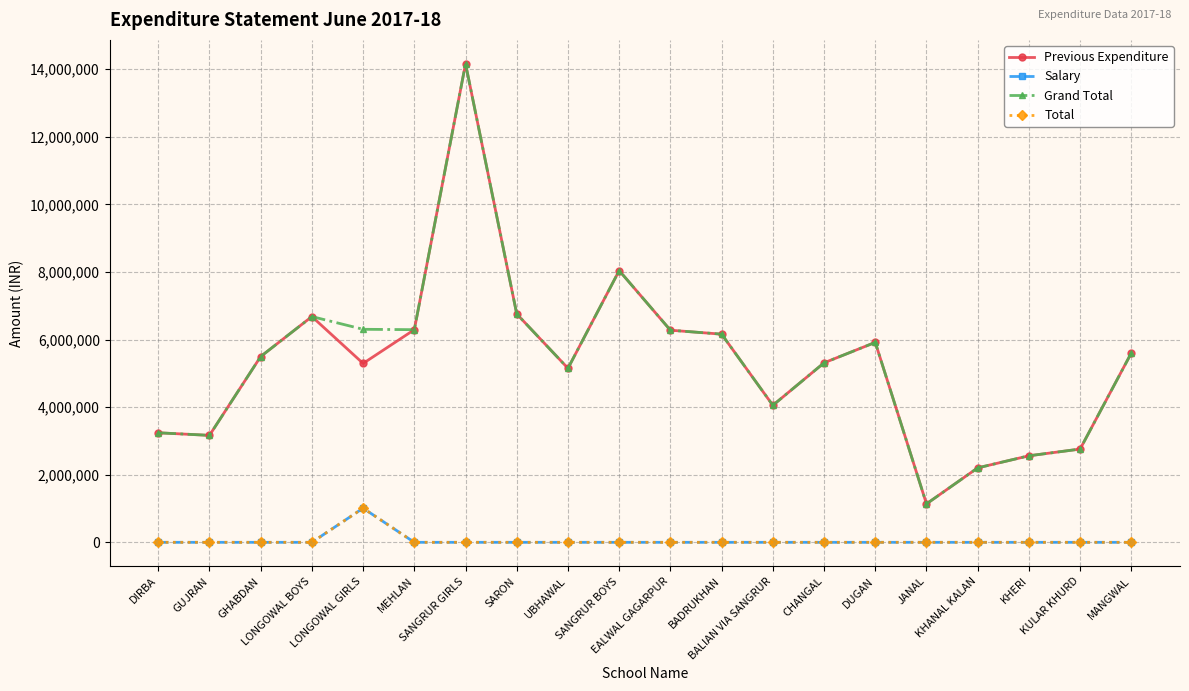

Is this an area chart (filled region under the line)?

No